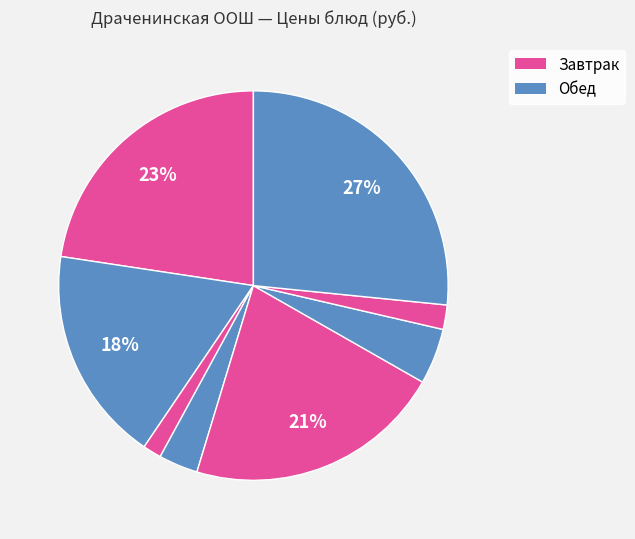

How many segments does this pie chart have?

8